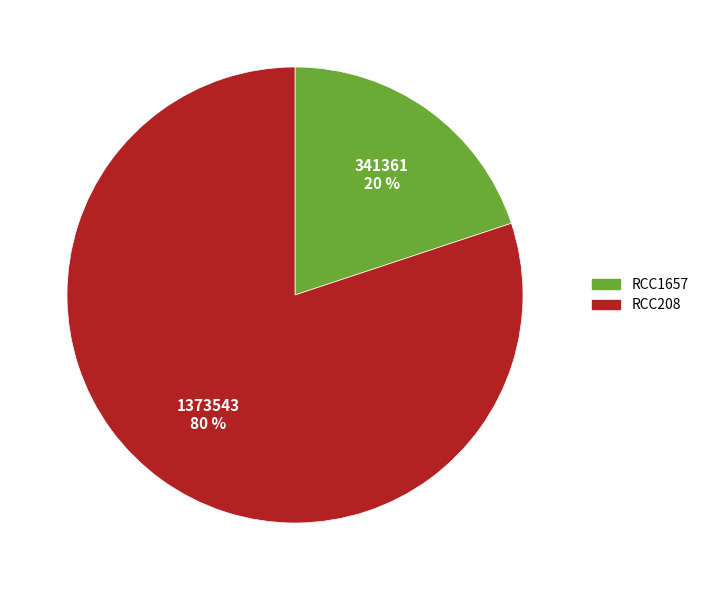

Do RCC1657 and RCC208 together represent more than half of the pie?

Yes